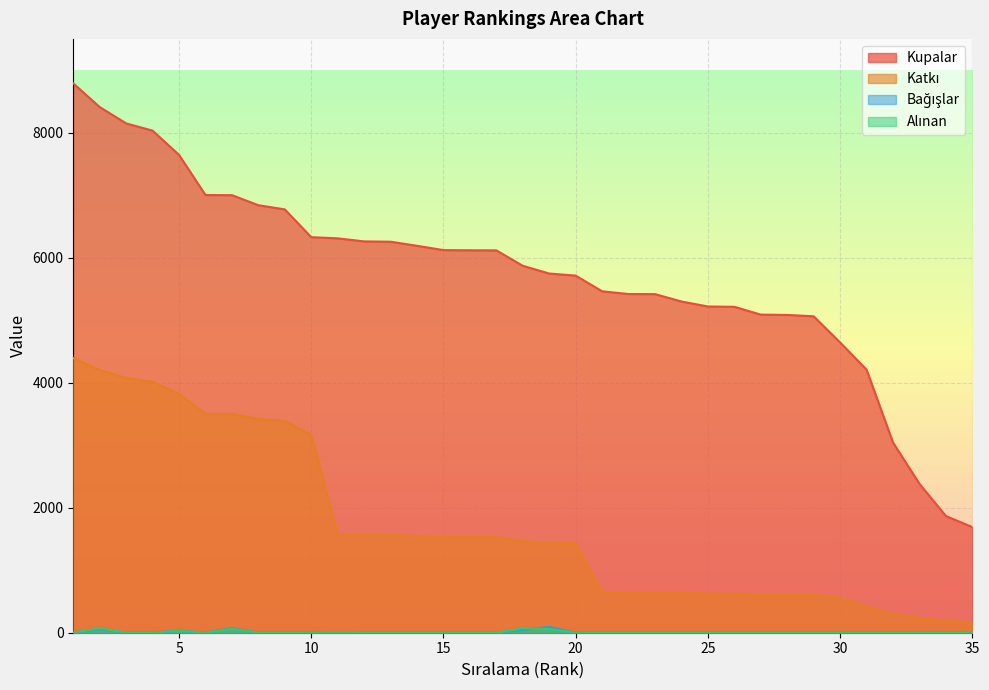

True or false: Kupalar and Katkı intersect in this chart.

False